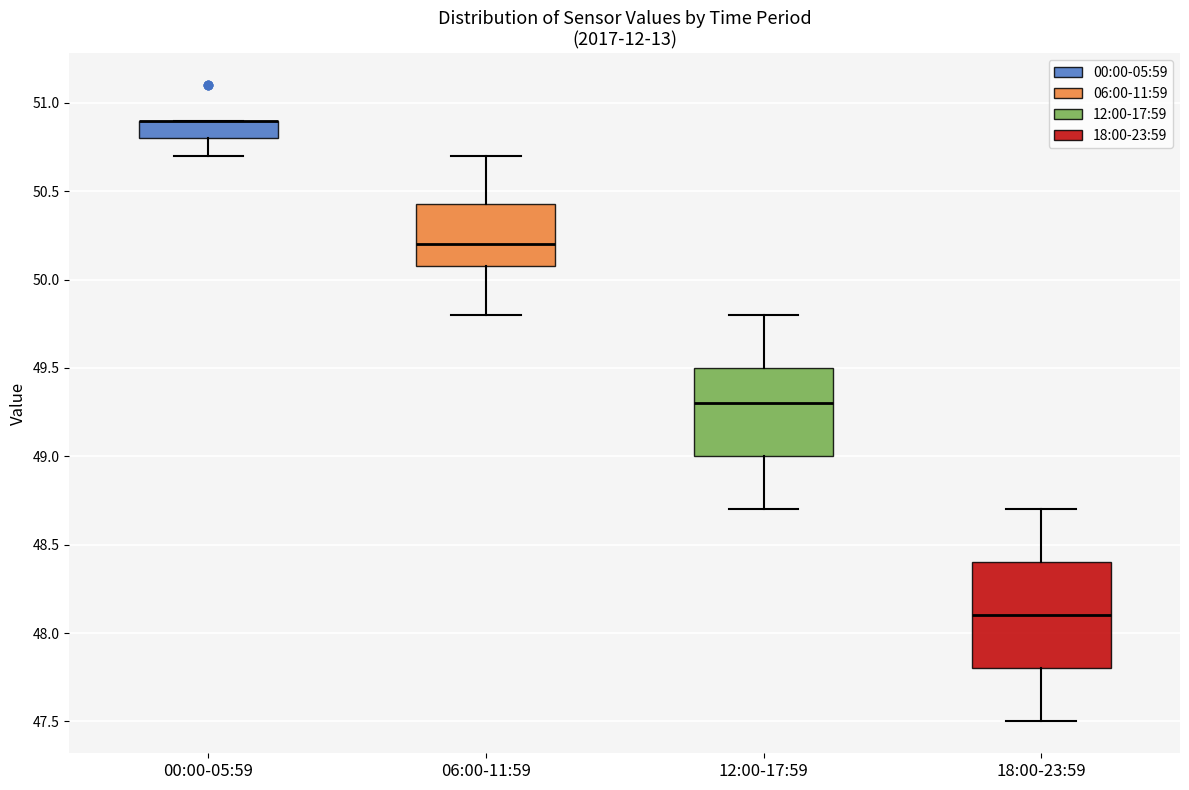

Which box is the tallest, from its lower edge to its upper edge?

18:00-23:59